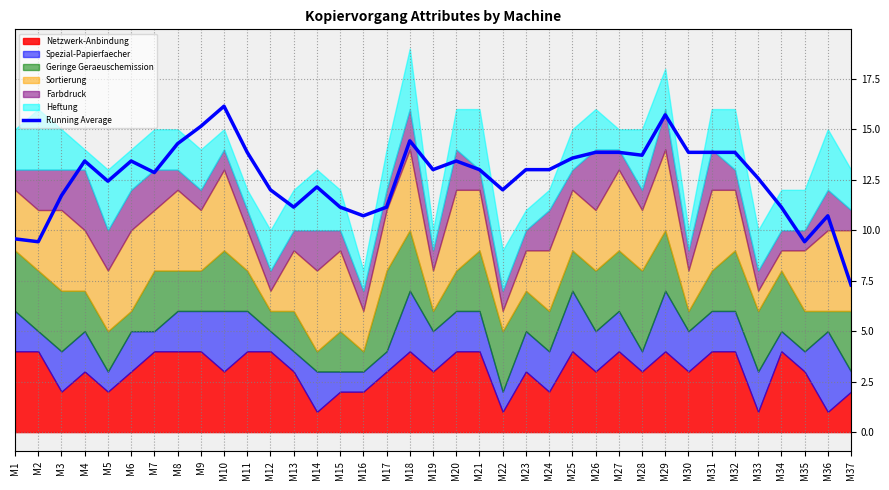

How many points are lower than both their immediate neighbors (excluding endpoints)?

10